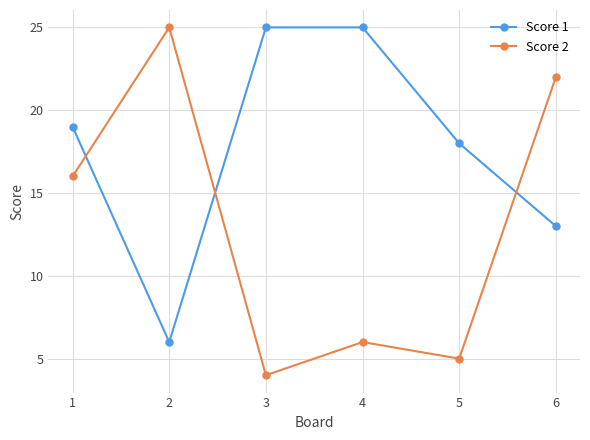

Where is Score 1 nearest to the value 15?

6